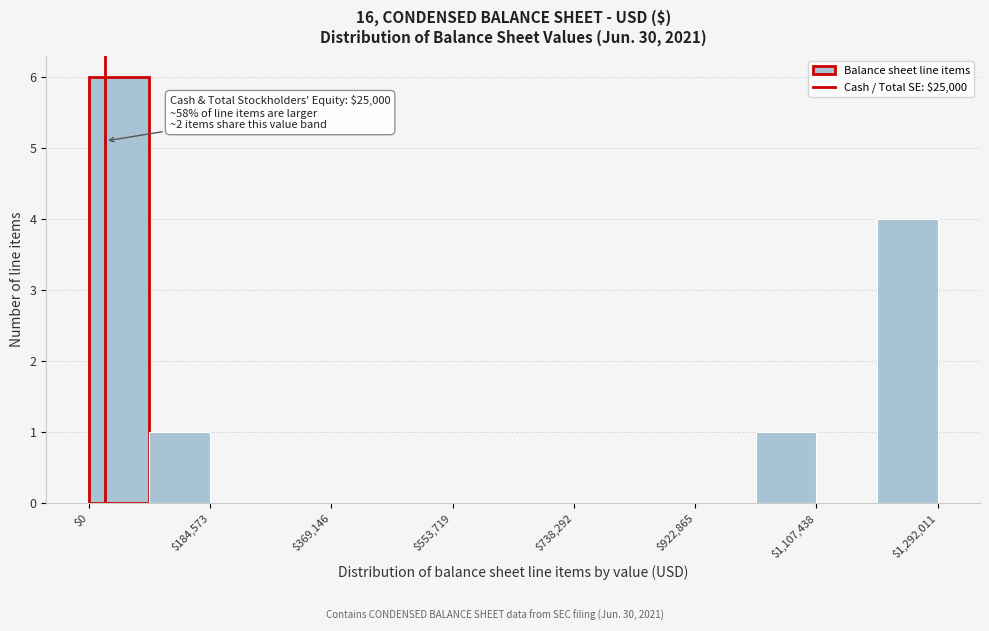

Over which range of the x-axis is the bar tallest?

0 to 100000